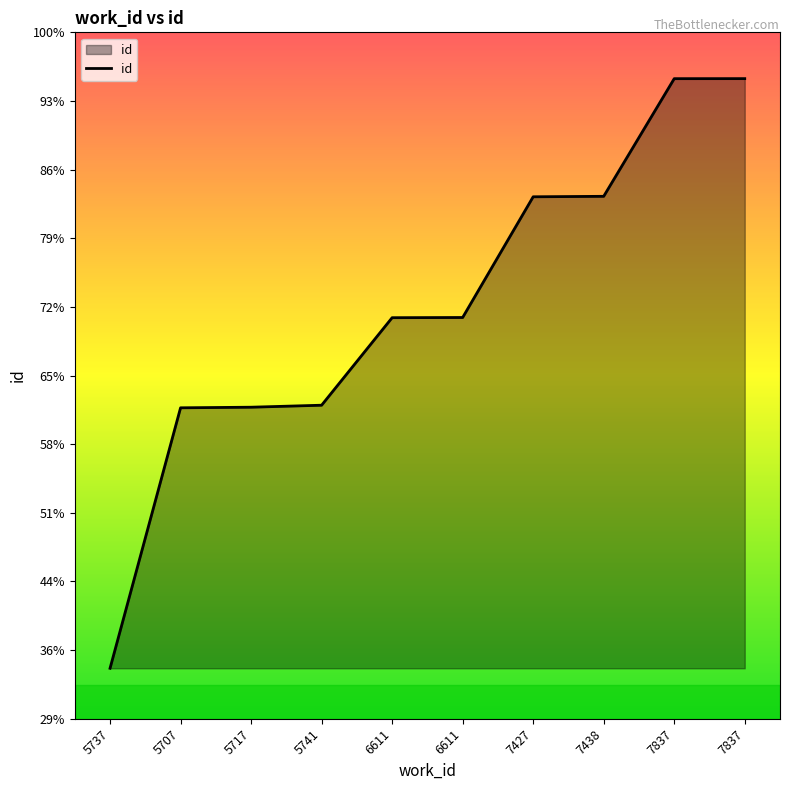

Does the chart have visible grid lines?

No